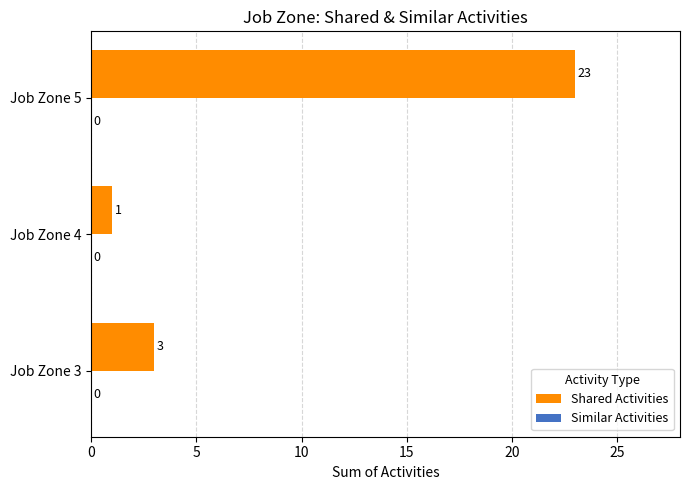

Which label corresponds to the largest value in the chart?

Job Zone 5